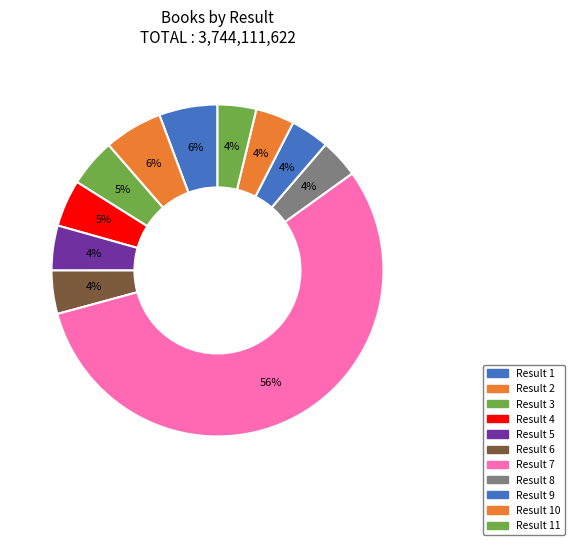

Which slice is the smallest?

8